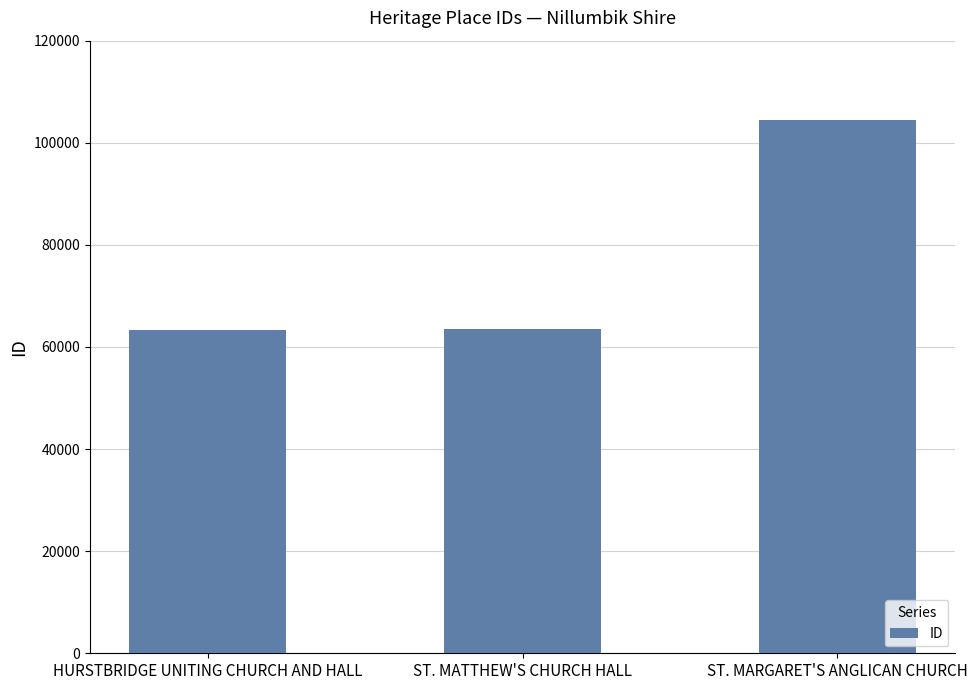

Count the number of data series in this chart.

1